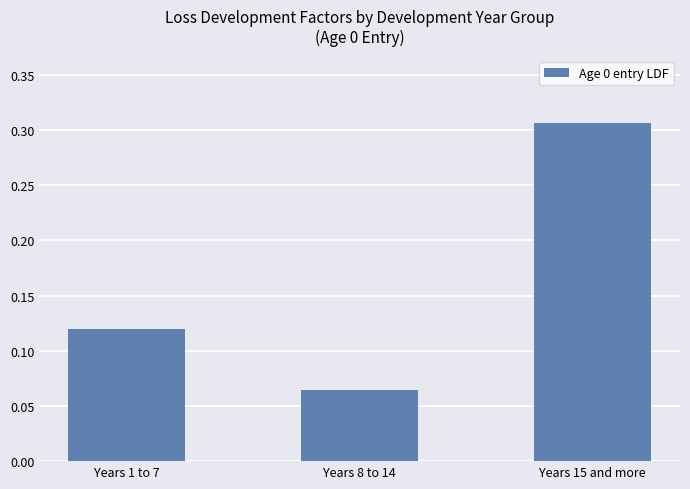

At which category does the chart reach its minimum across all series?

Years 8 to 14